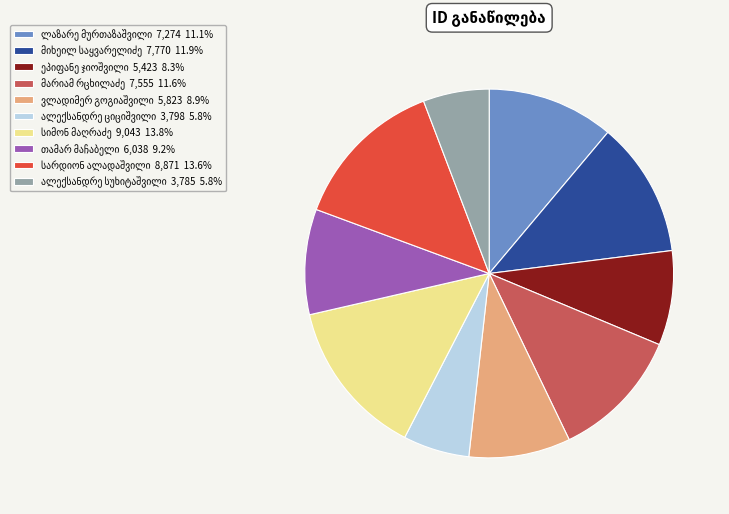

Count the number of slices in the pie.

10